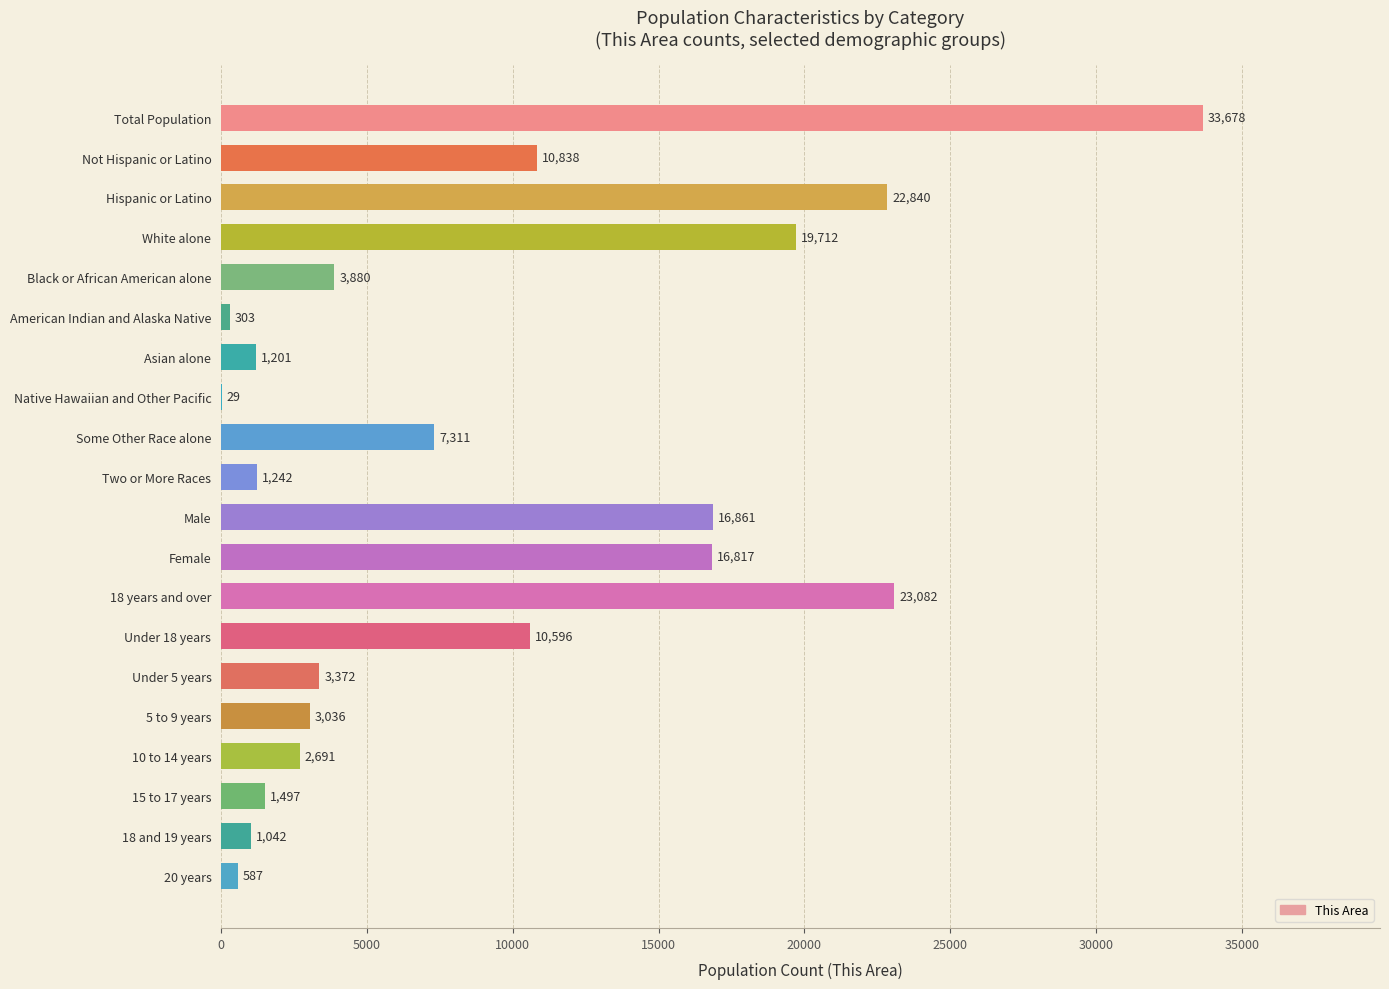

Reading bottom to top, what are all the values shown in this chart?

20 years=587	18 and 19 years=1042	15 to 17 years=1497	10 to 14 years=2691	5 to 9 years=3036	Under 5 years=3372	Under 18 years=10596	18 years and over=23082	Female=16817	Male=16861	Two or More Races=1242	Some Other Race alone=7311	Native Hawaiian and Other Pacific=29	Asian alone=1201	American Indian and Alaska Native=303	Black or African American alone=3880	White alone=19712	Hispanic or Latino=22840	Not Hispanic or Latino=10838	Total Population=33678